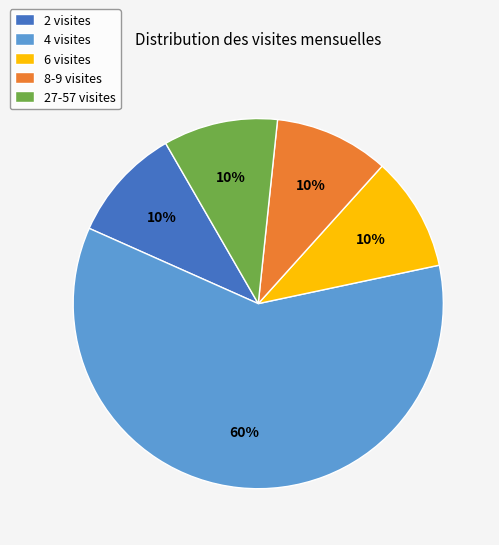

How many slices are in this pie chart?

5